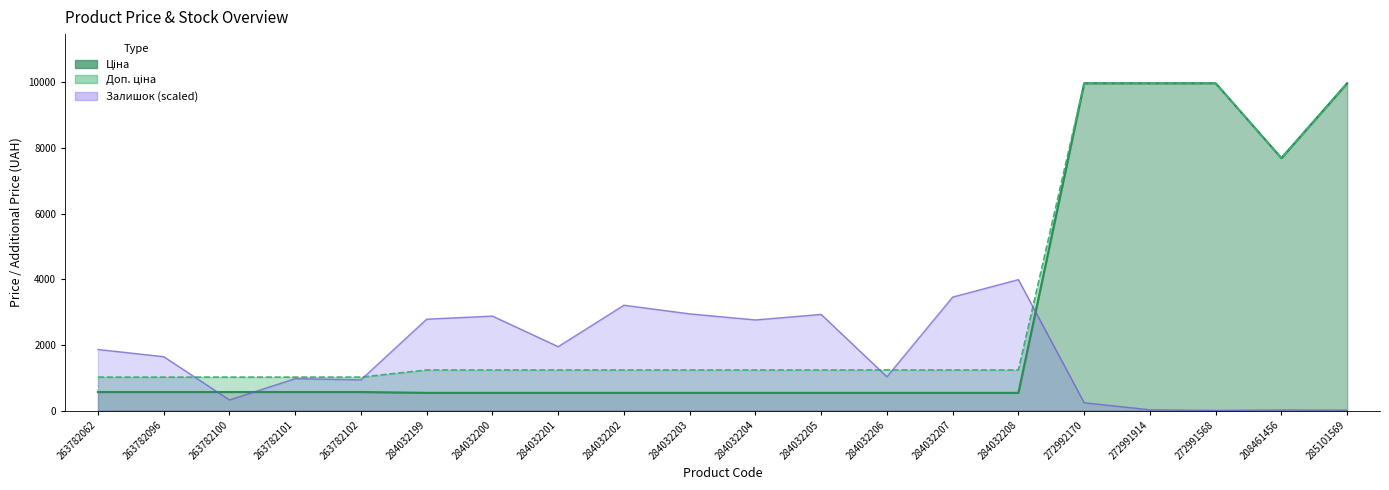

The value of Ціна (line) at 284032206 is 164.9. True or false?

False